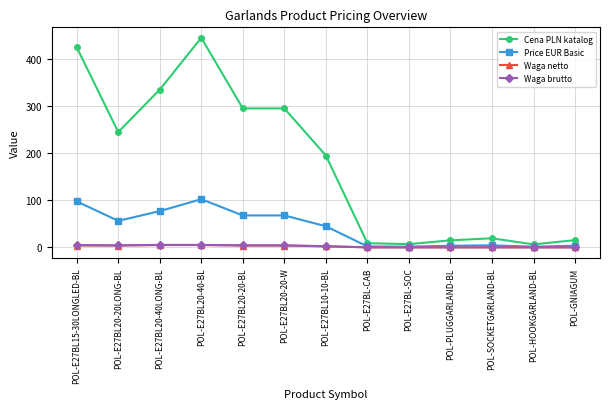

True or false: Cena PLN katalog and Waga netto intersect in this chart.

False